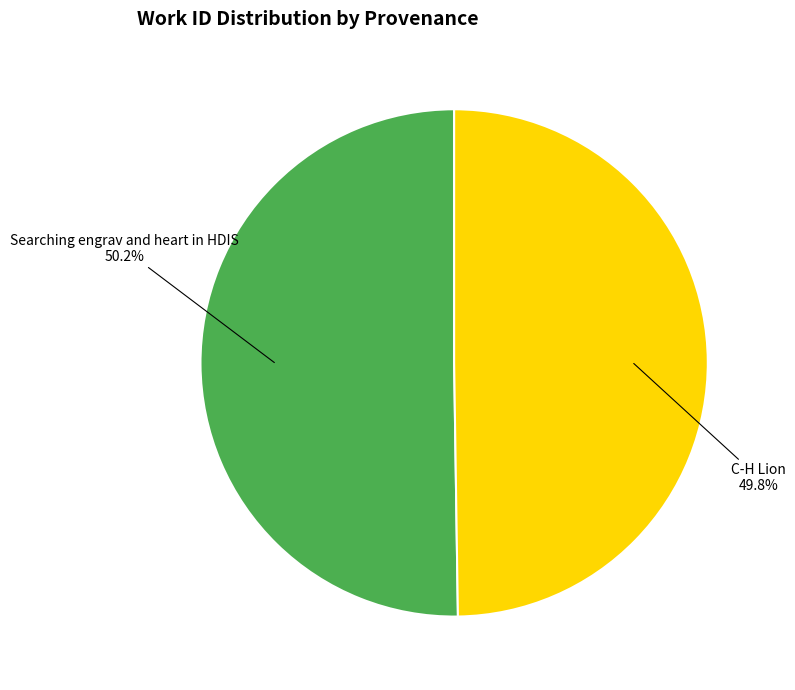

How many segments does this pie chart have?

2